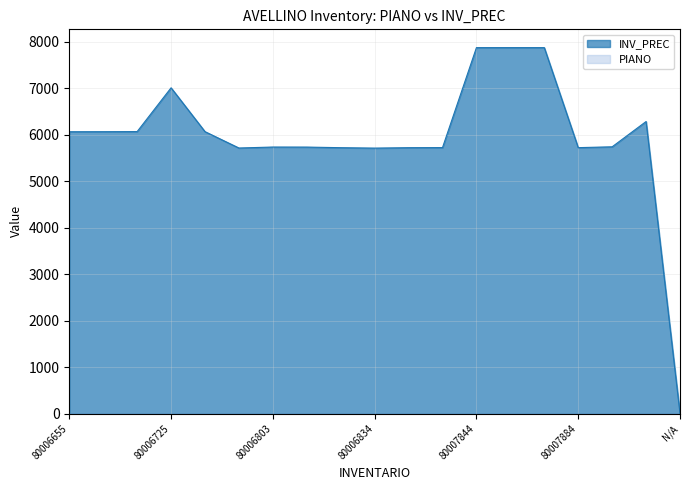

List the labels in order of value, smallest first.

N/A, 80006834, 80006793, 80006808, 80006868, 80007884, 80006877, 80006804, 80006803, 80007885, 80006655, 80006656, 80006726, 80006657, 80007886, 80006725, 80007844, 80007845, 80007846